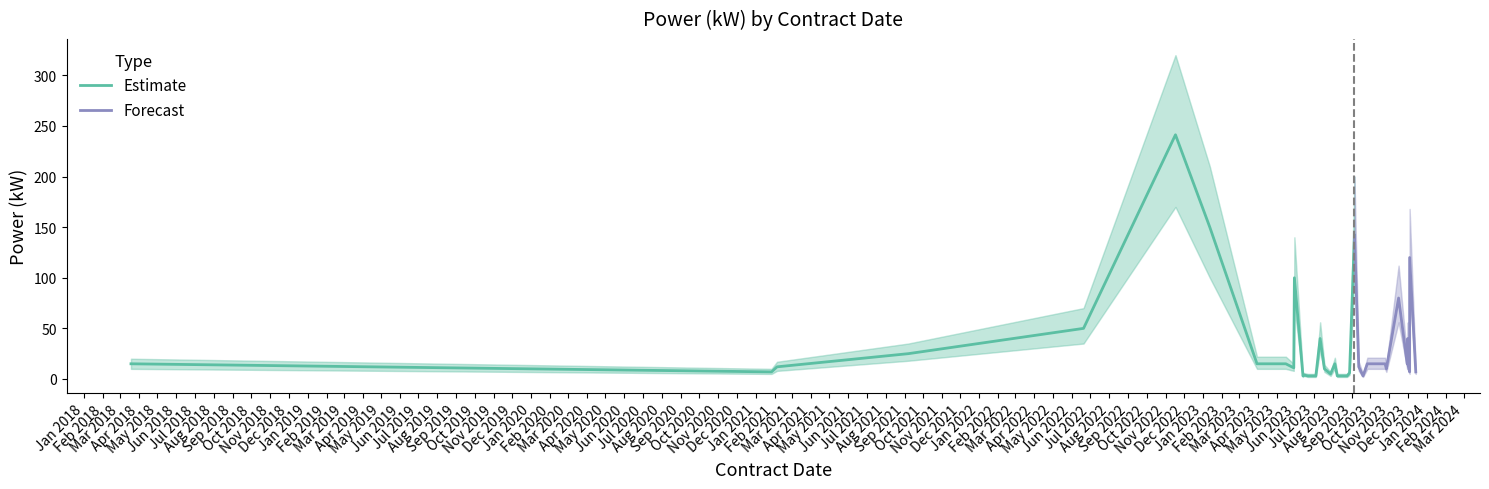

In Estimate, how many points are lower than both neighbors (excluding endpoints)?

8